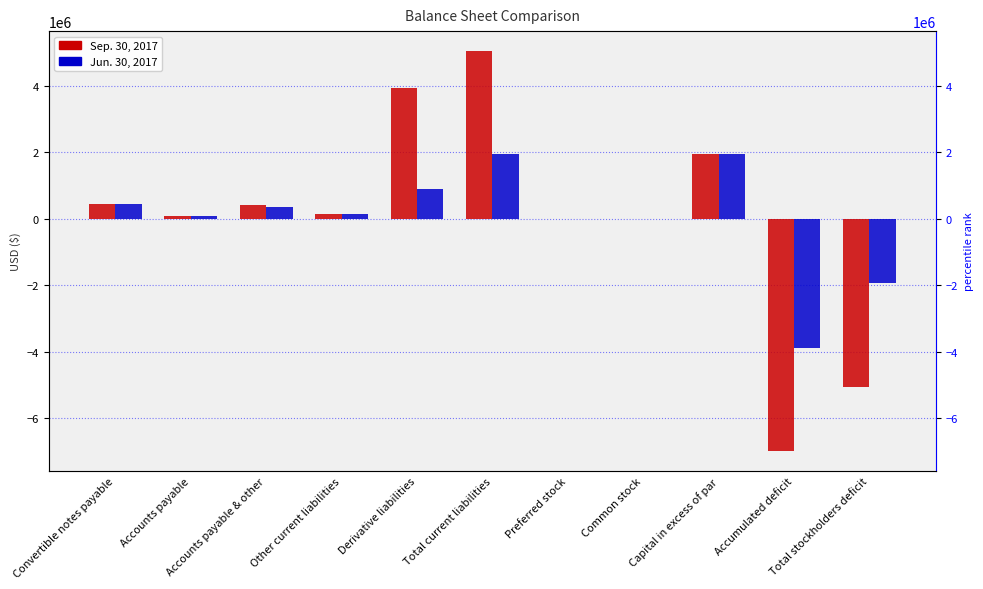

Which series has the largest total across all categories?

Jun. 30, 2017